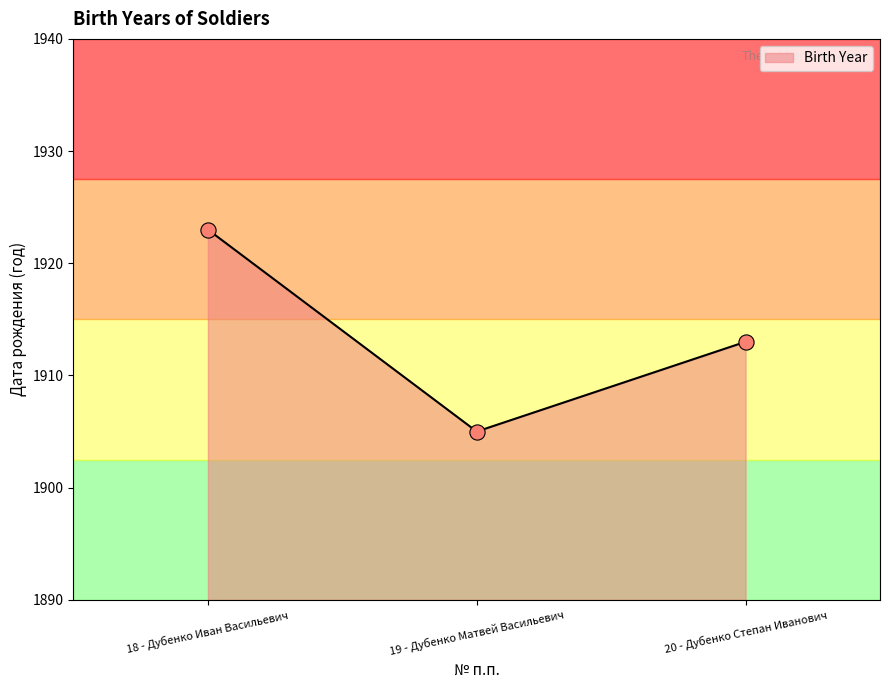

What is the change in value from 18 - Дубенко Иван Васильевич to 19 - Дубенко Матвей Васильевич?

-18